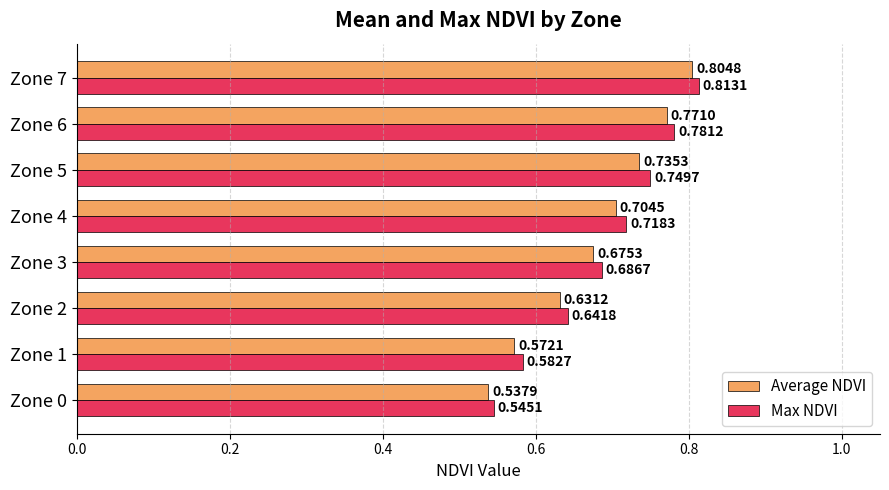

What is the difference between the maximum and minimum values in the Average NDVI series?

0.3